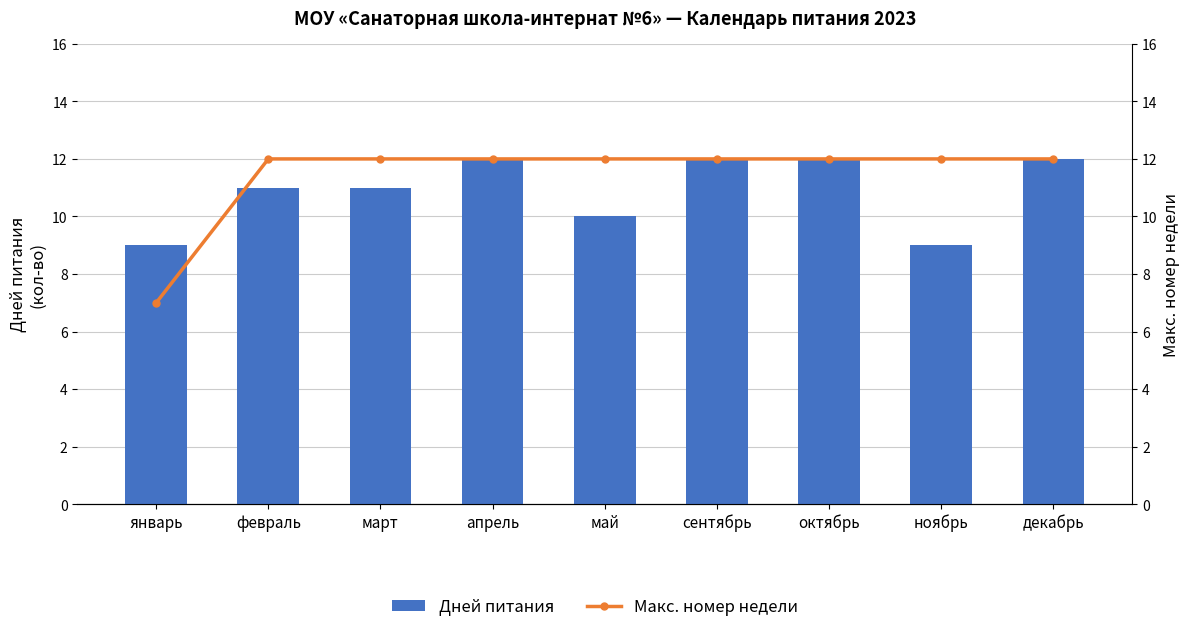

List the series in order of their overall mean, highest first.

Макс. номер недели, Дней питания